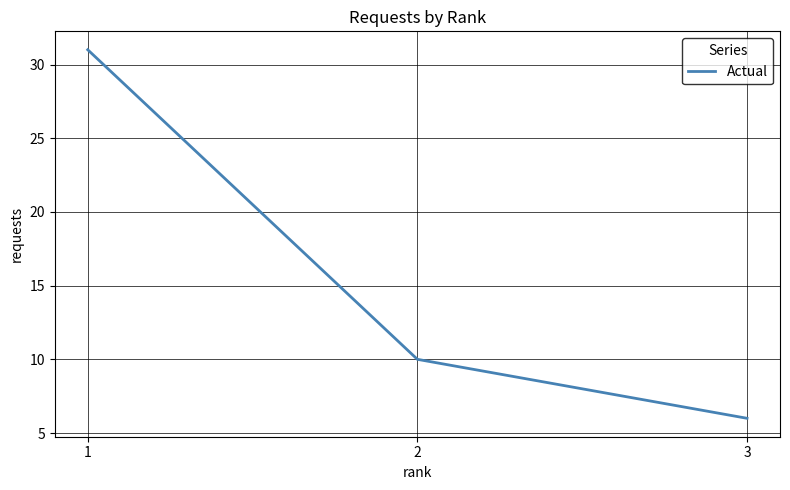

At which label is the value closest to 18?

2